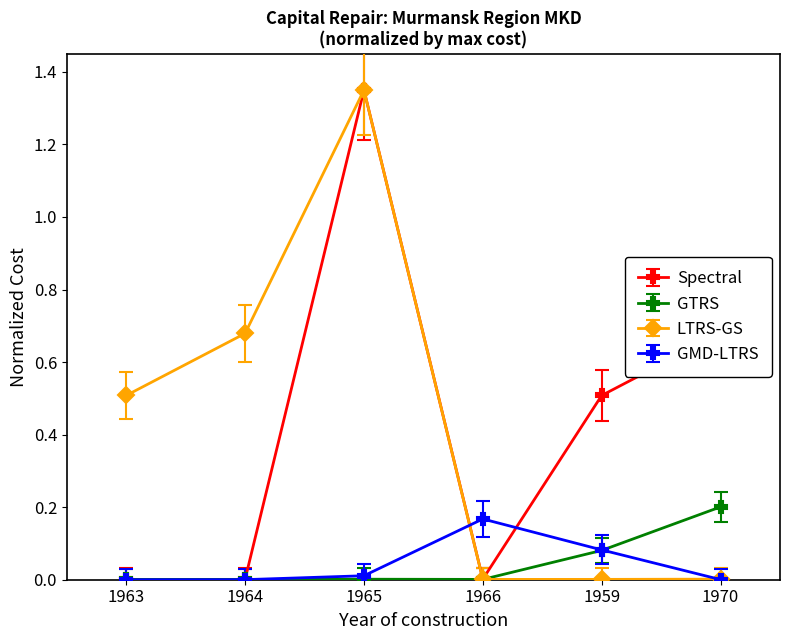

The GTRS series shows 0.0 at 1966. True or false?

True